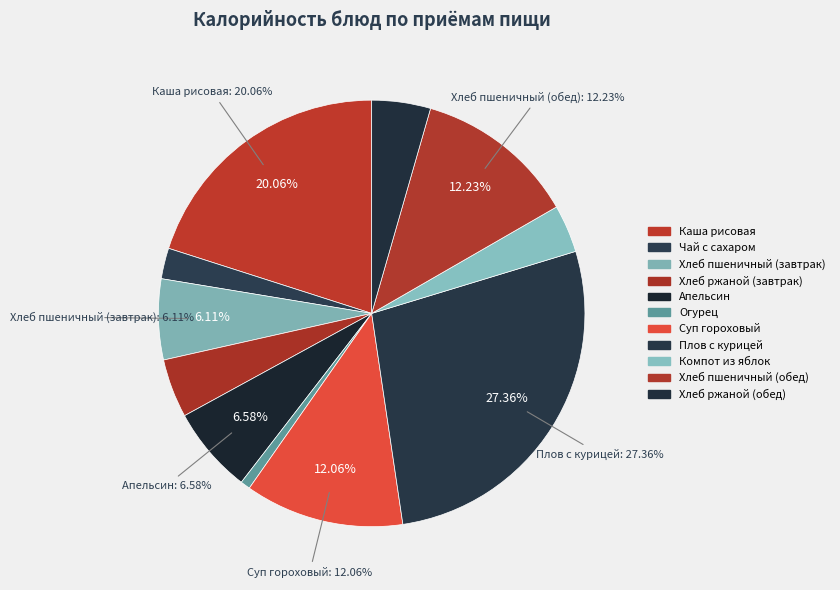

To the nearest percent, what is the difference between the Хлеб ржаной (завтрак) and Чай с сахаром slice percentages?

2%